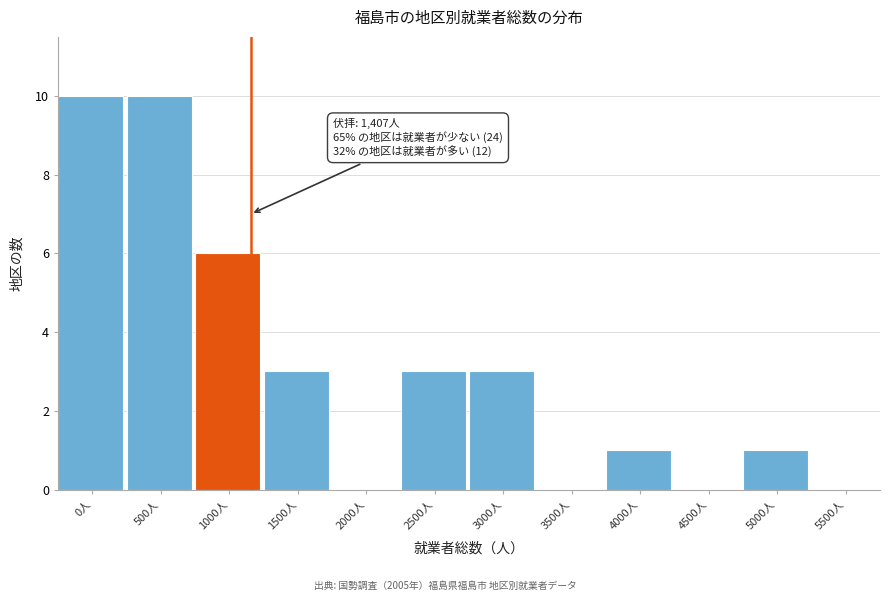

Reading left to right, list all the values displayed in this chart.

0人=10	500人=10	1000人=6	1500人=3	2000人=0	2500人=3	3000人=3	3500人=0	4000人=1	4500人=0	5000人=1	5500人=0